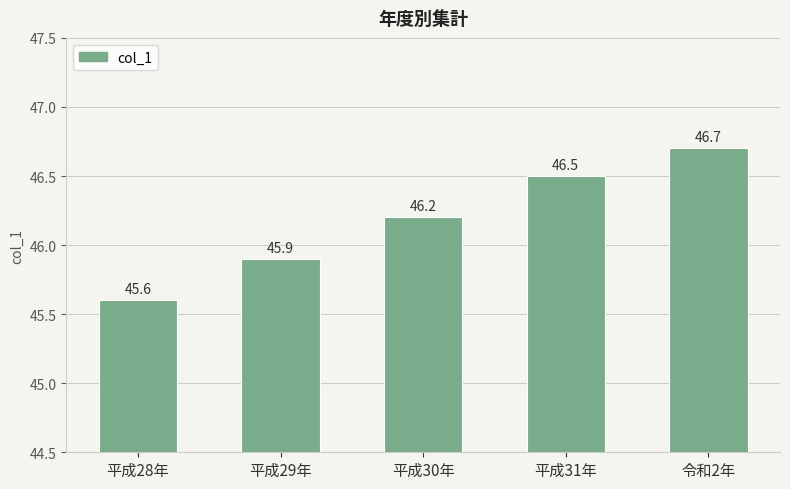

What value does the data have at 平成31年?

46.5